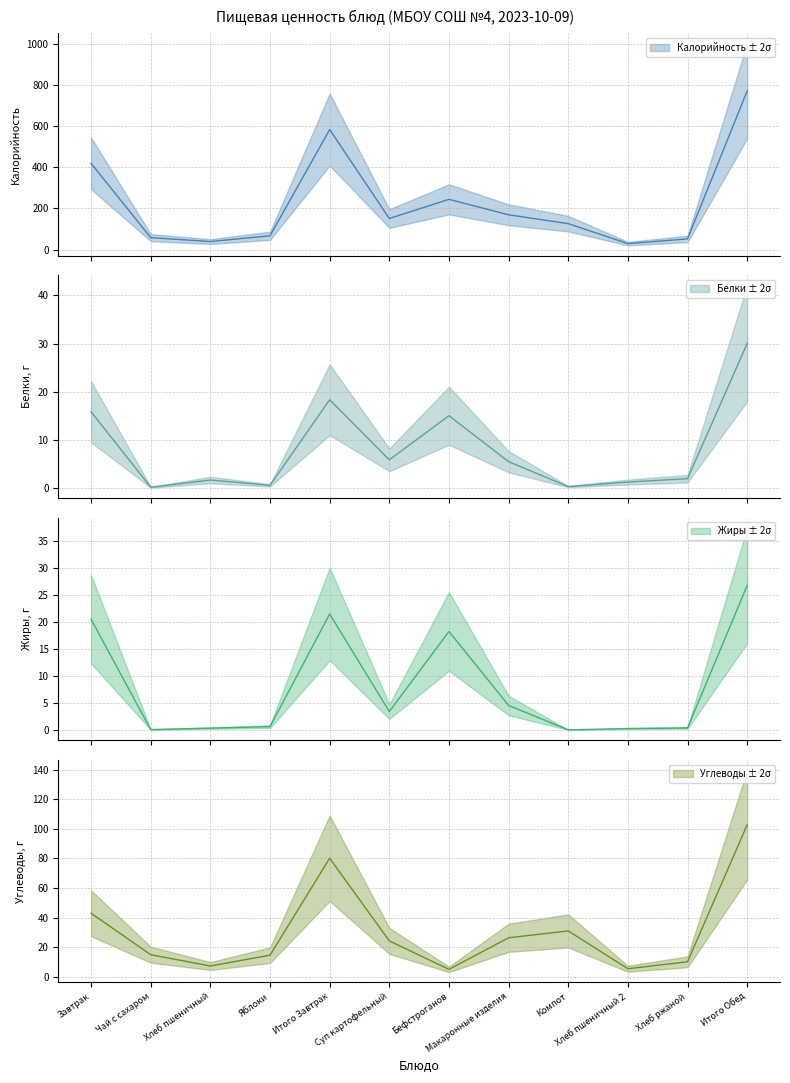

In Калорийность, how many points are lower than both neighbors (excluding endpoints)?

3